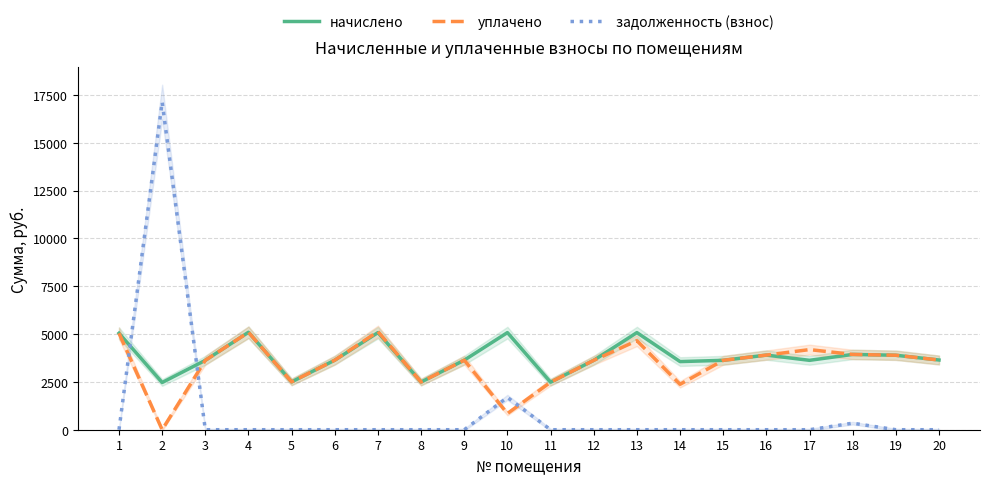

True or false: уплачено has more than 1 points higher than both neighbors.

True